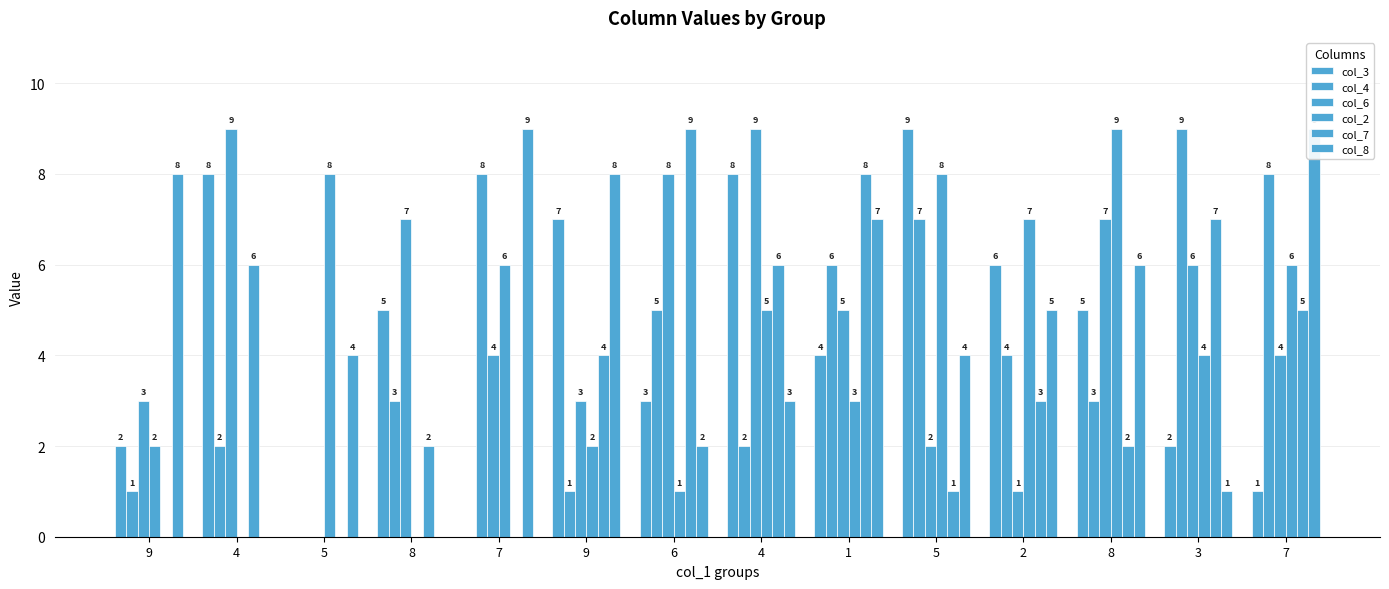

Is the value of col_4 at 4 greater than the value of col_8 at 8?

Yes